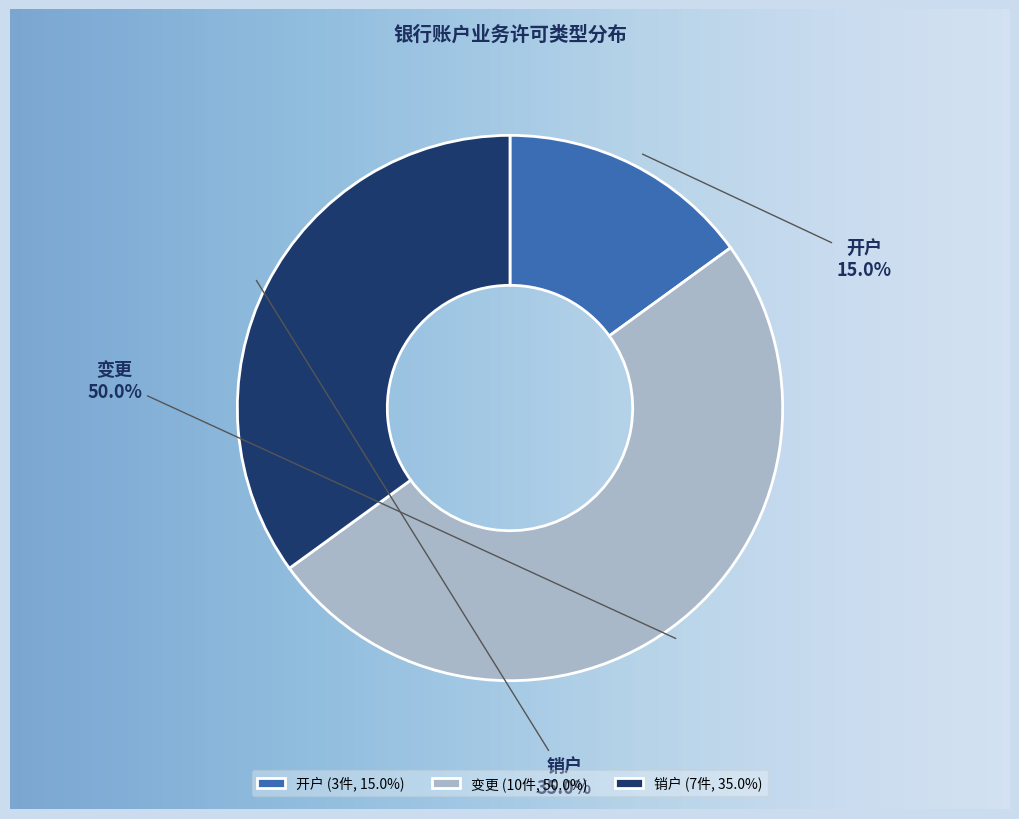

Does 变更 represent more than half of the total?

No